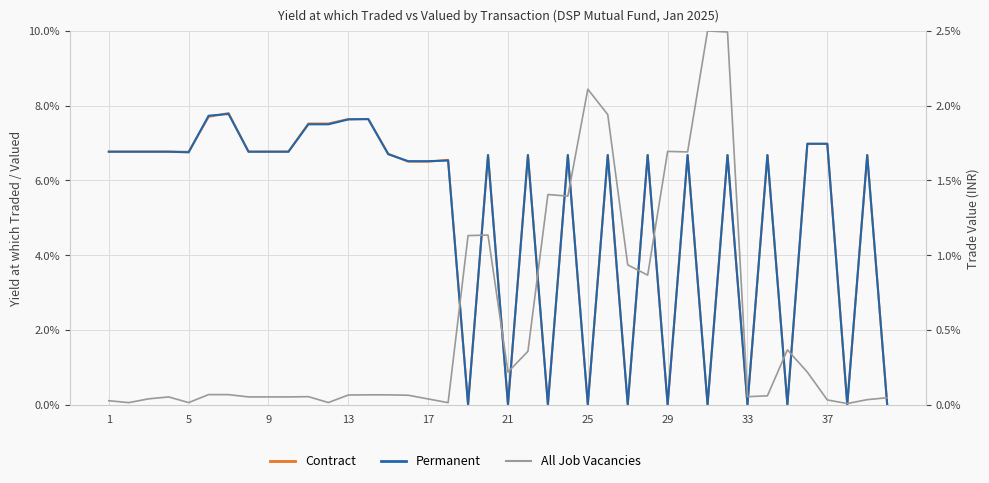

What is the highest value of the Permanent series?

0.1